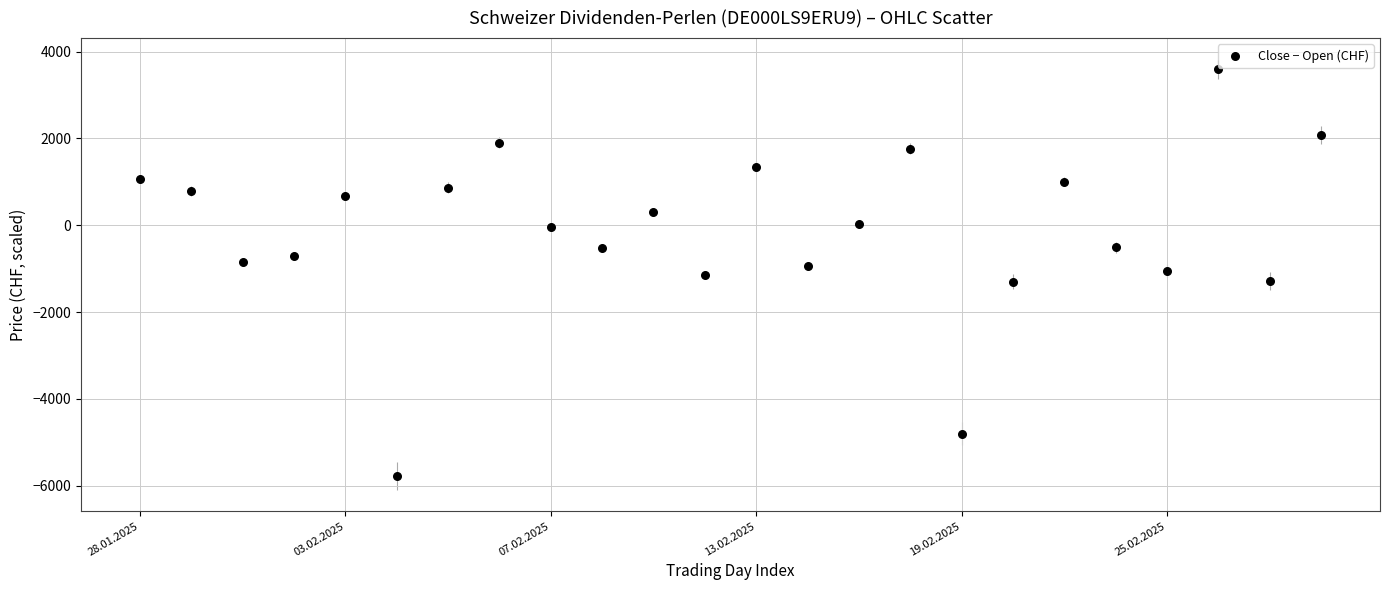

What is the range of Y values (max minus min)?

9364